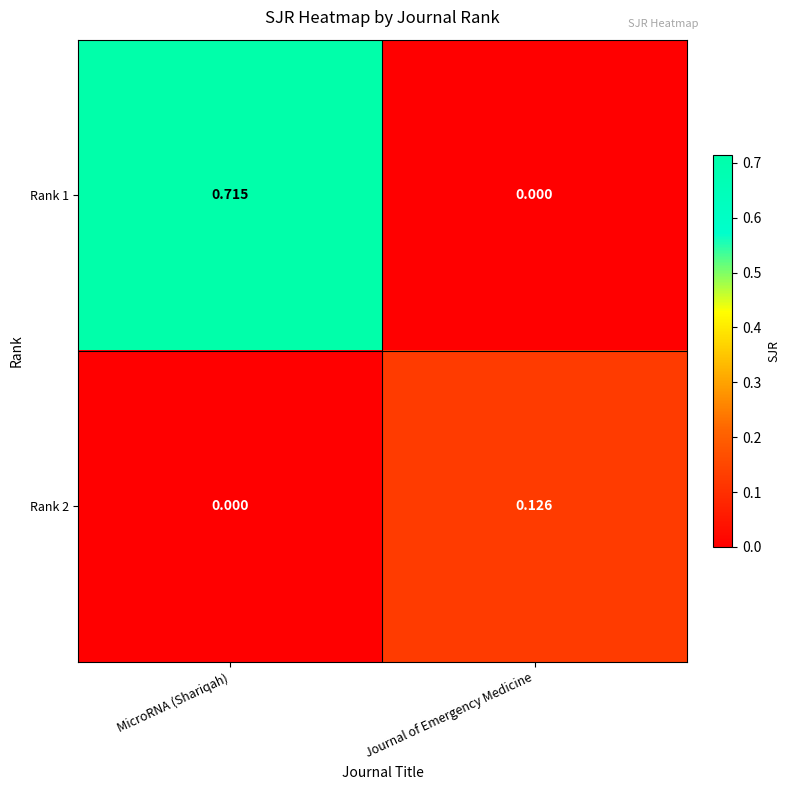

At which label is Rank 1 closest to 0?

Journal of Emergency Medicine